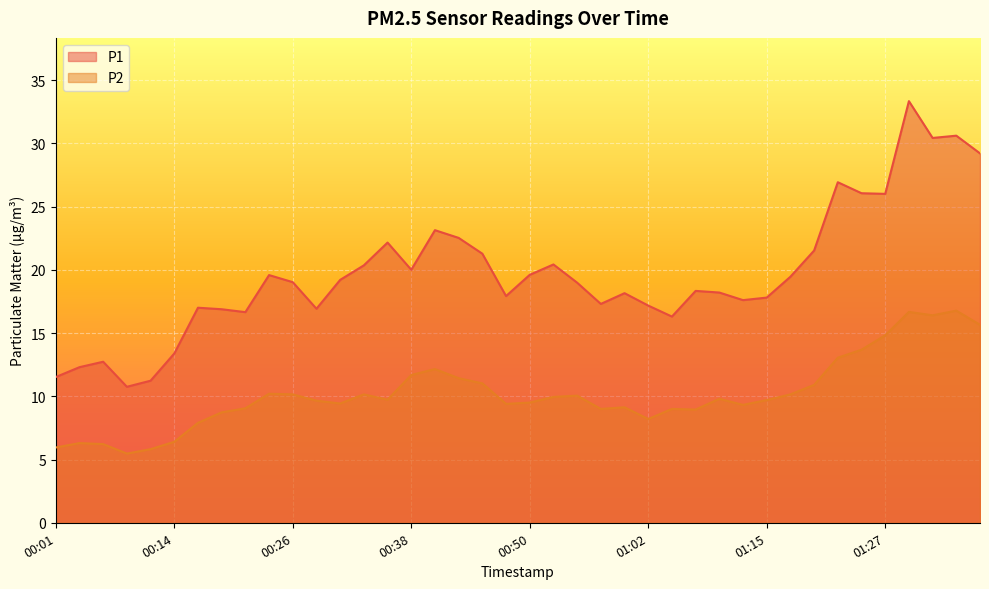

Does the chart display data point markers on the line(s)?

No